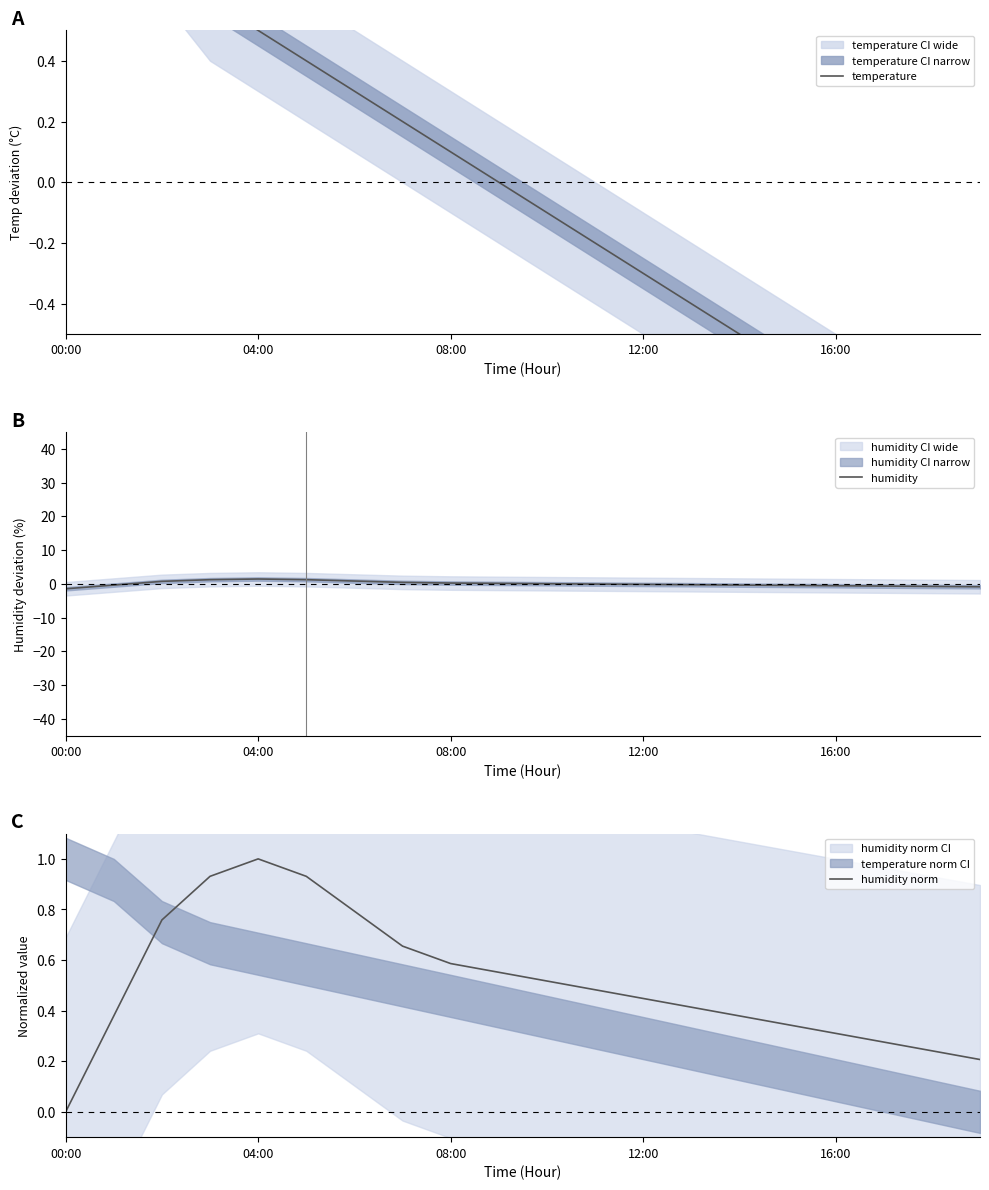

What is the greatest value displayed?

1.4